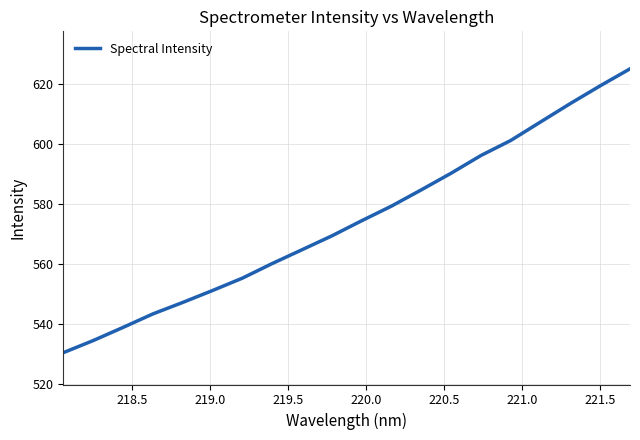

What is the maximum value shown in the chart?

624.9